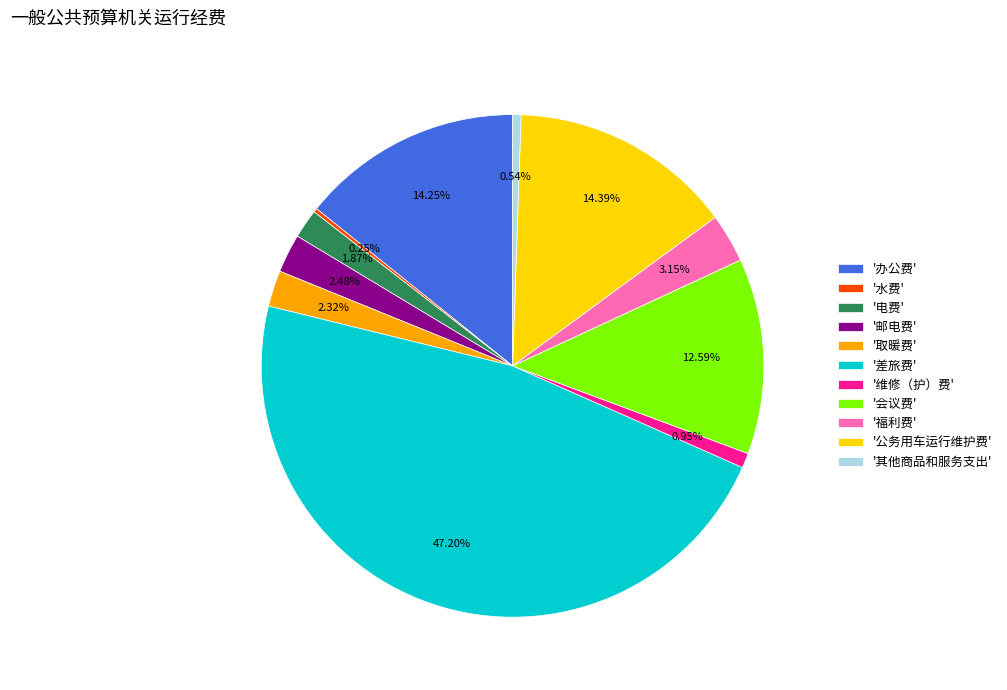

Do '办公费' and '福利费' together represent more than half of the pie?

No